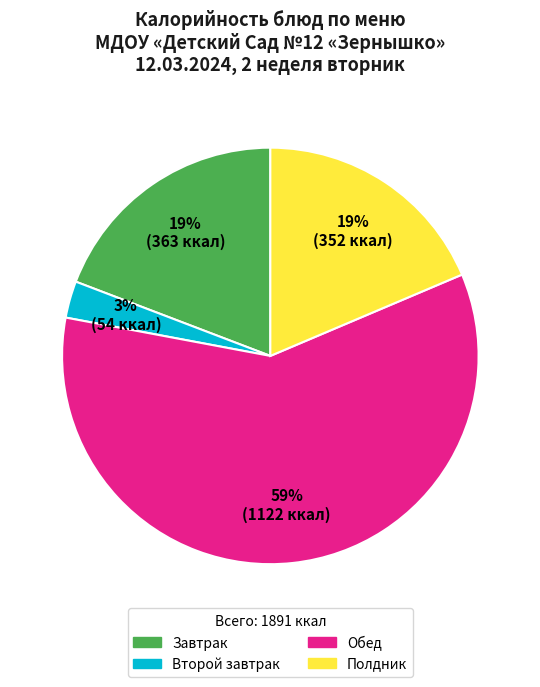

Is there a majority slice in this chart?

Yes